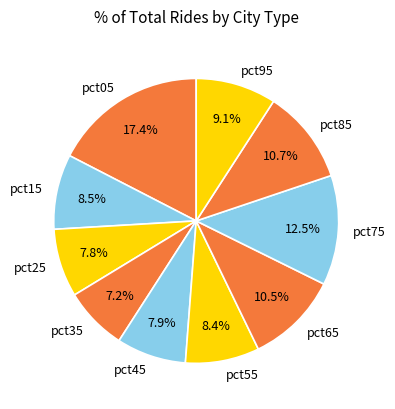

Does pct05 represent more than half of the total?

No